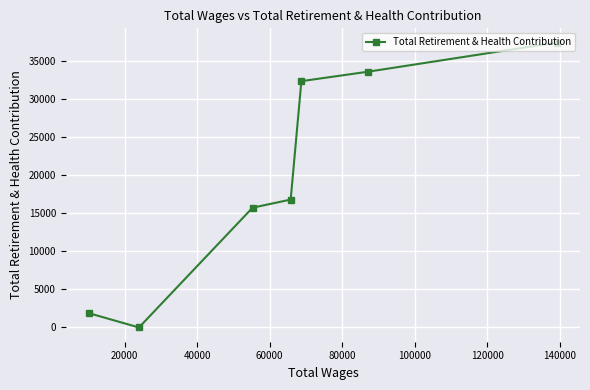

Reading left to right, what are all the values shown in this chart?

1868	0	15732	16798	32351	33602	37419